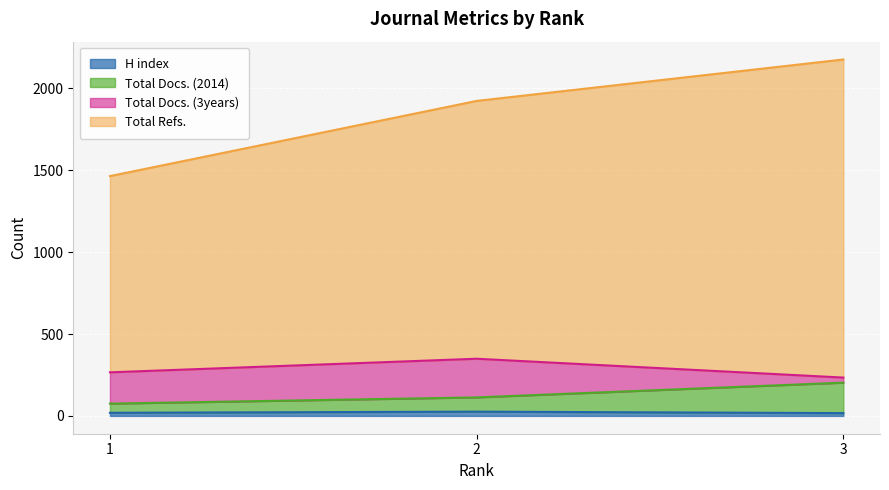

What is the spread (max minus min) of values at 2?

1897